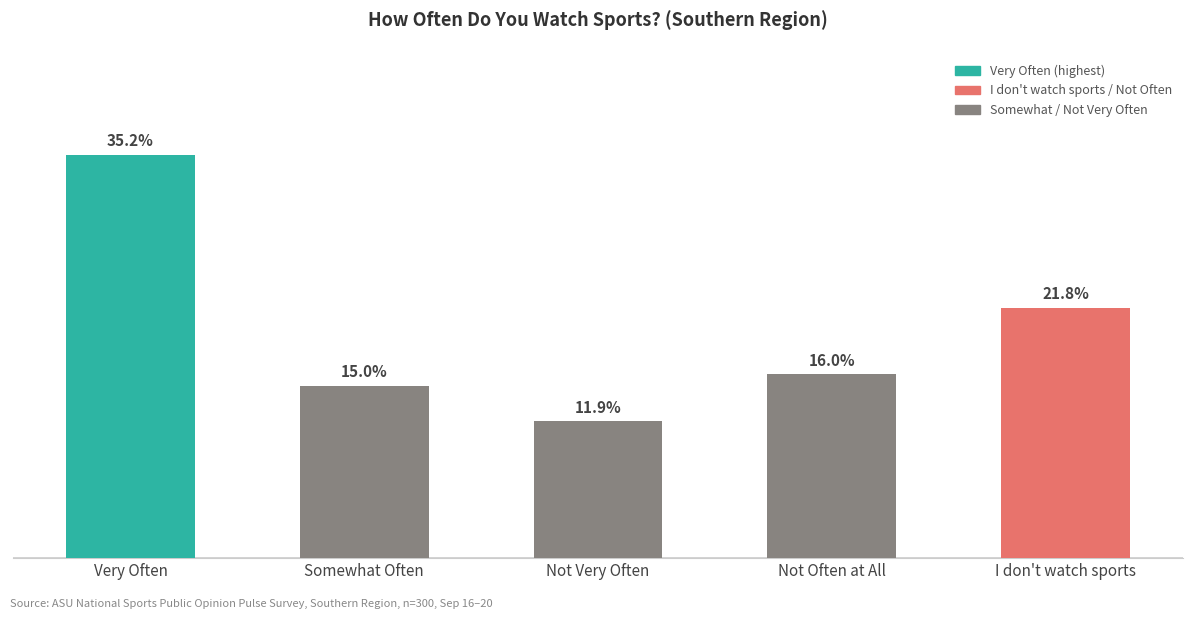

Count the values in the range 0 to 1.

5